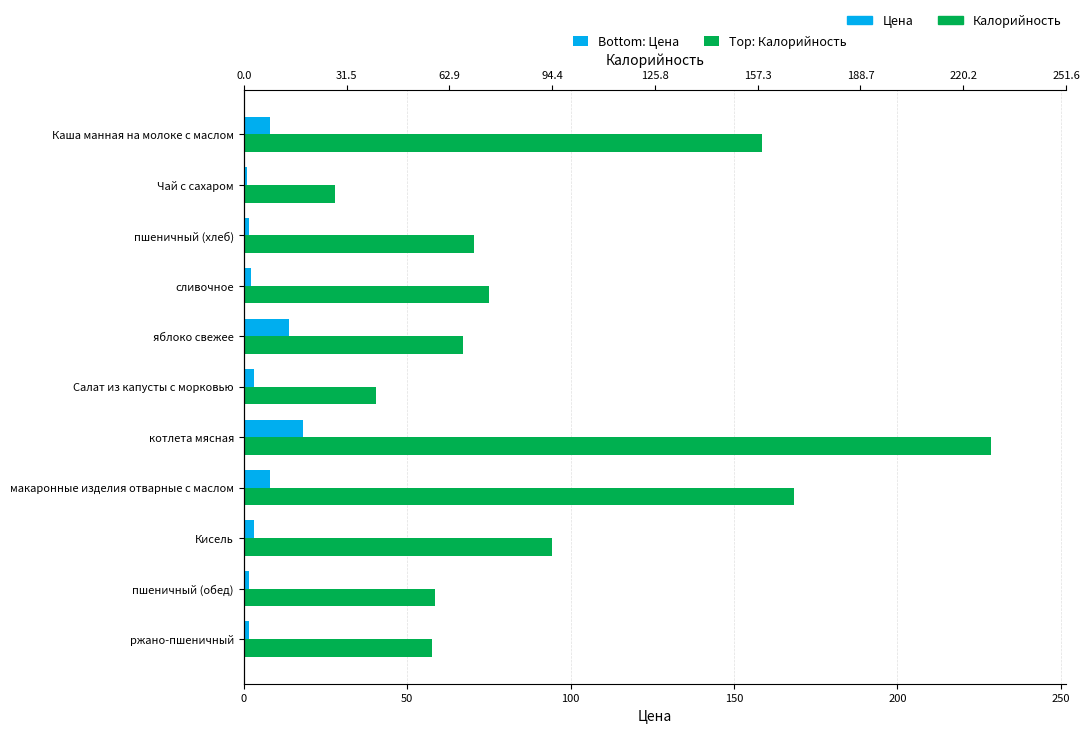

What is the sum of all Цена values?

62.0